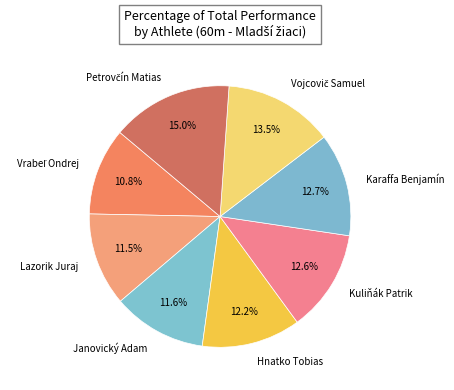

How much of the chart is everything except Janovický Adam?

88.4%